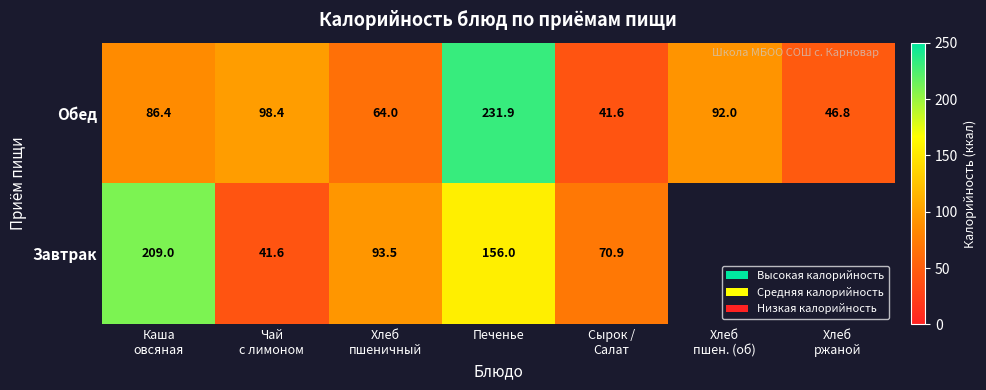

What is the difference between the highest and lowest values at Печенье?

75.9